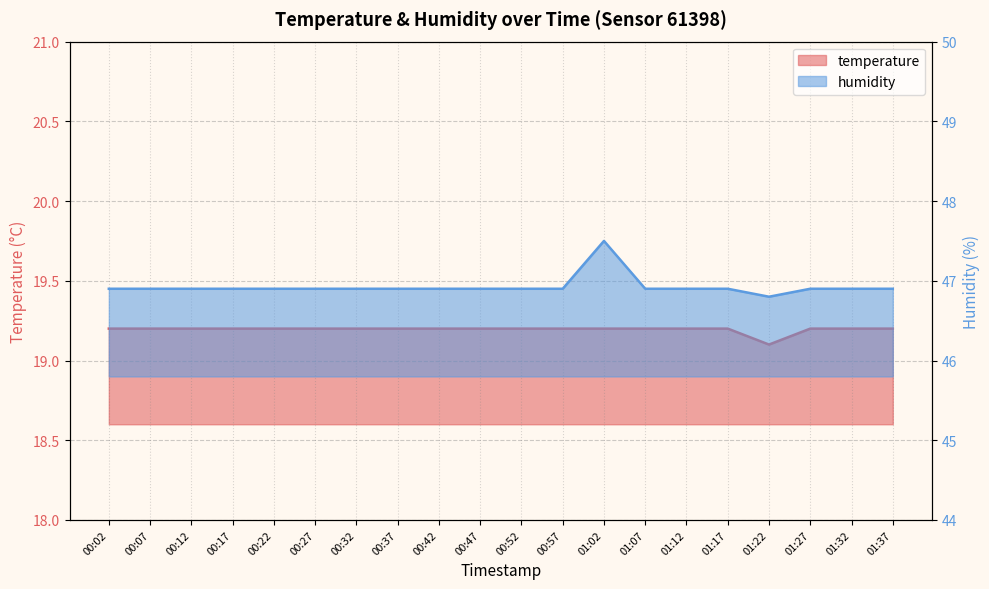

What position from the right is 00:17?

17